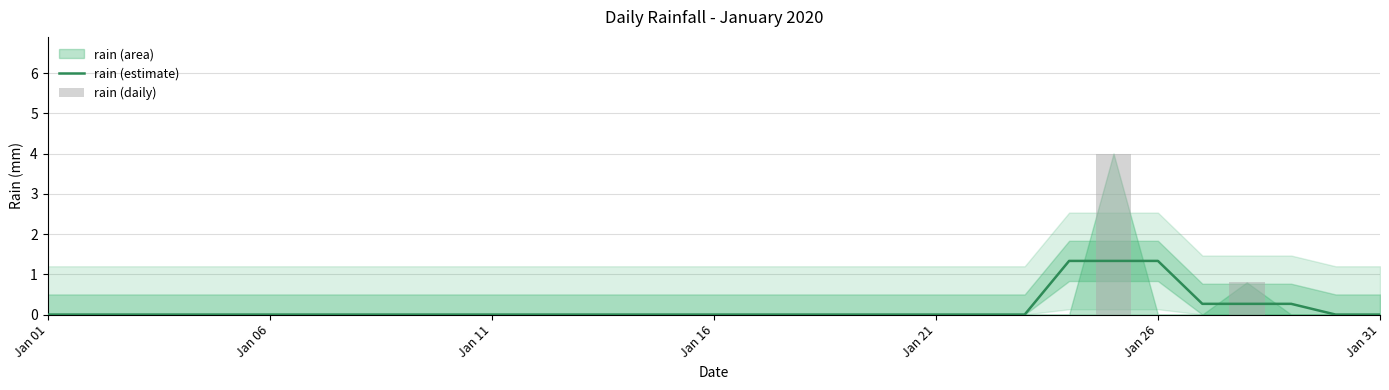

Which series has the largest total across all categories?

rain (estimate)